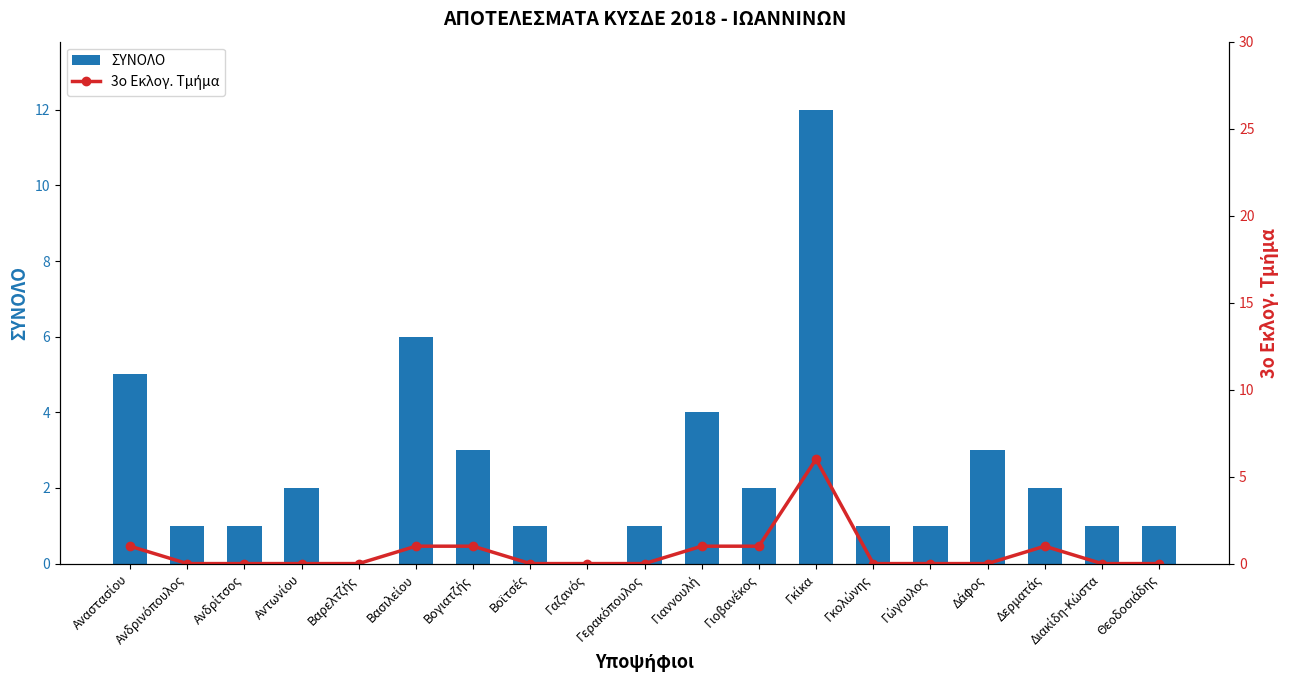

What is the label of the 1st bar from the left?

Αναστασίου